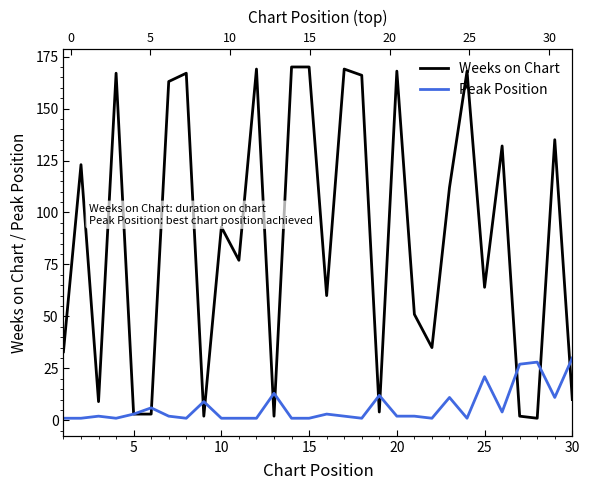

What is the average value of the Weeks on Chart series?

88